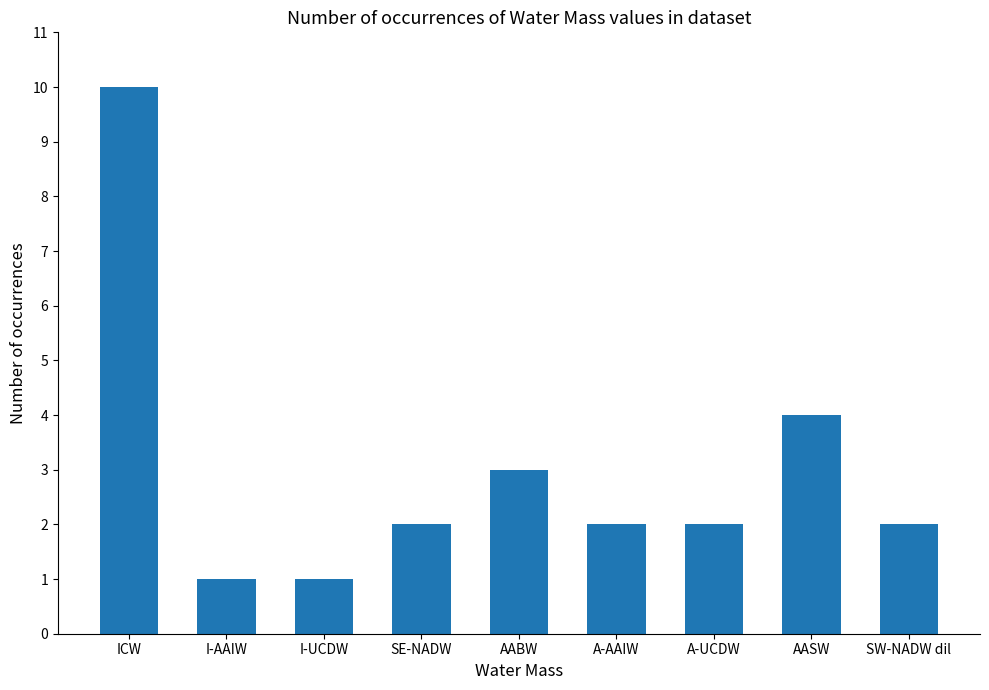

The value at A-UCDW is 1. True or false?

False